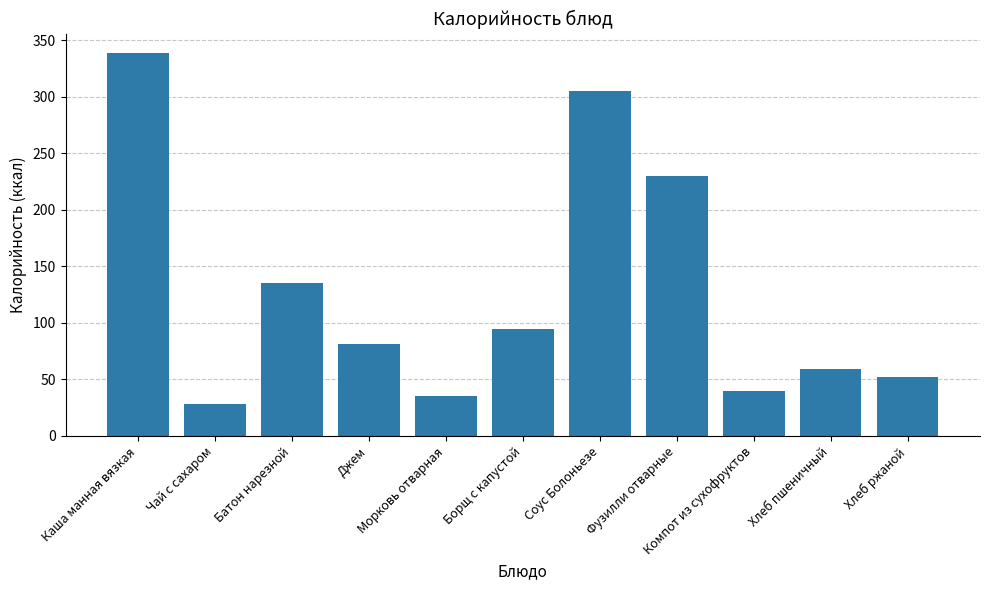

What position from the left is Джем?

4